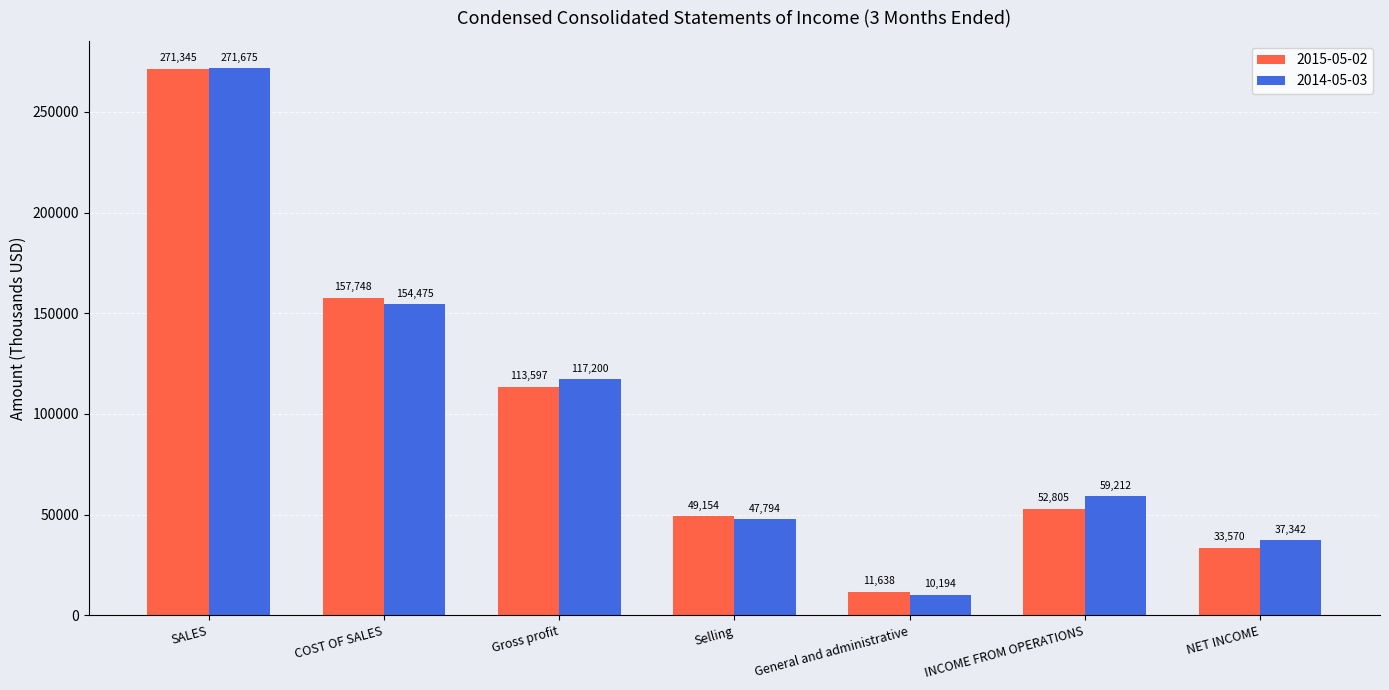

What is the maximum value shown in the chart?

271675